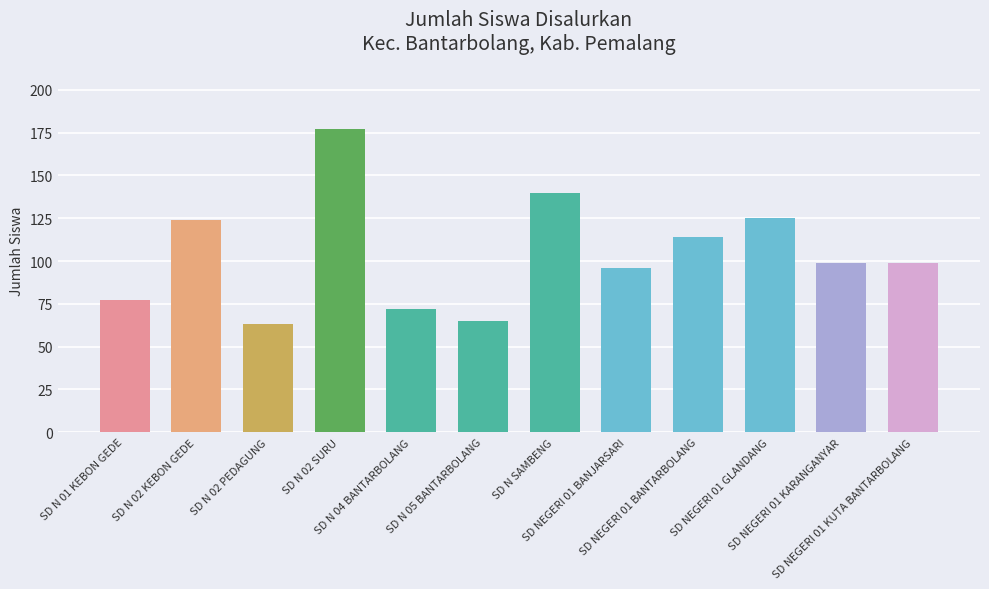

True or false: the data shows 58 at SD NEGERI 01 GLANDANG.

False